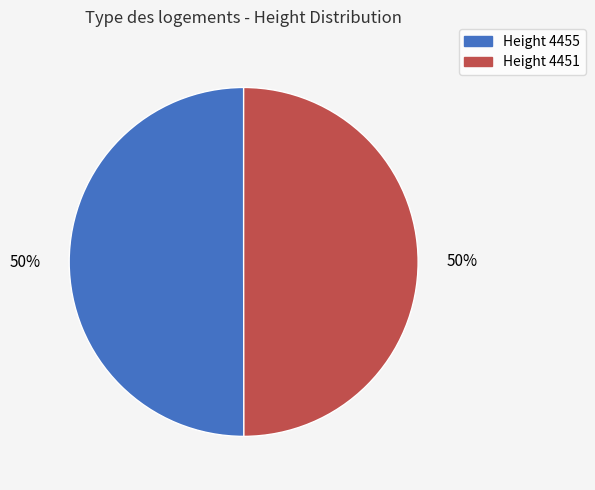

The Height 4455 slice represents 50% of the pie. True or false?

True